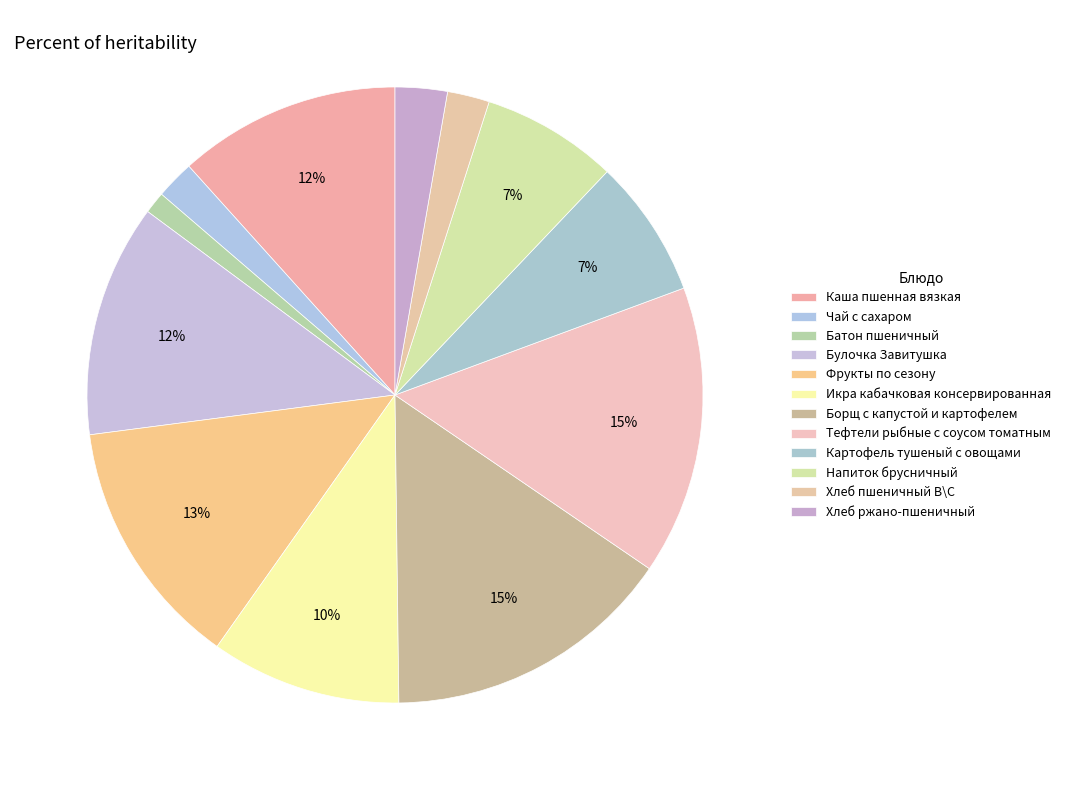

To the nearest percent, what portion does Картофель тушеный с овощами represent?

7%